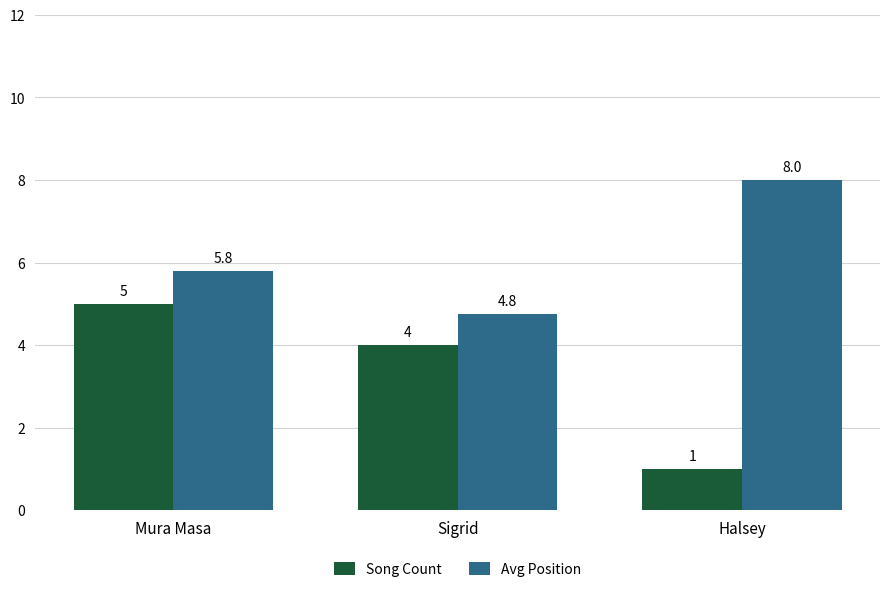

Which series has the widest spread of values?

Song Count